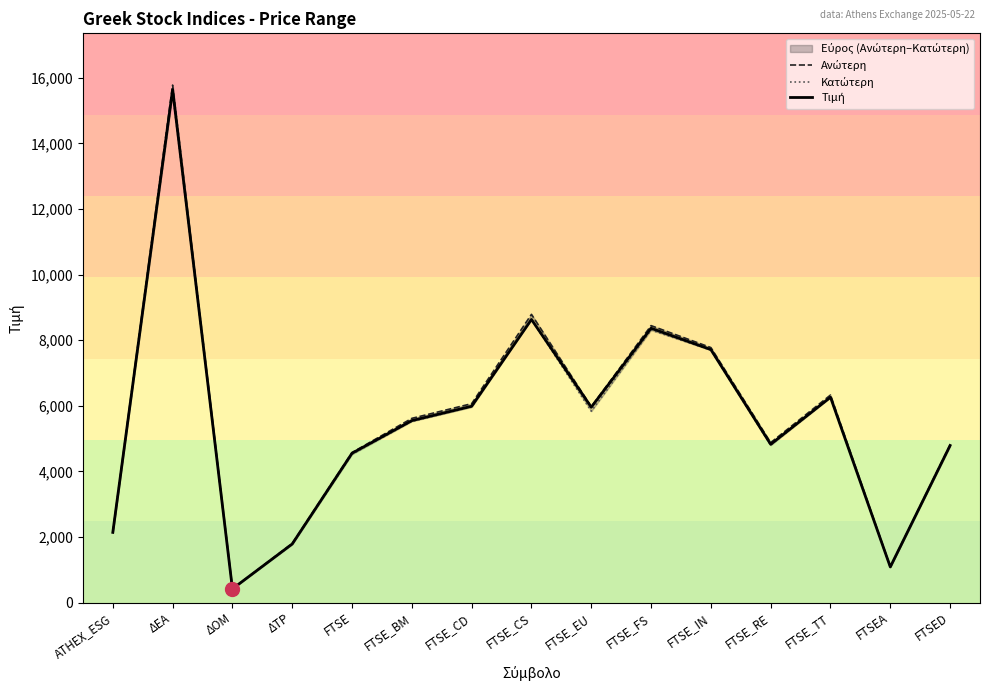

What position from the right is ΔΟΜ?

13